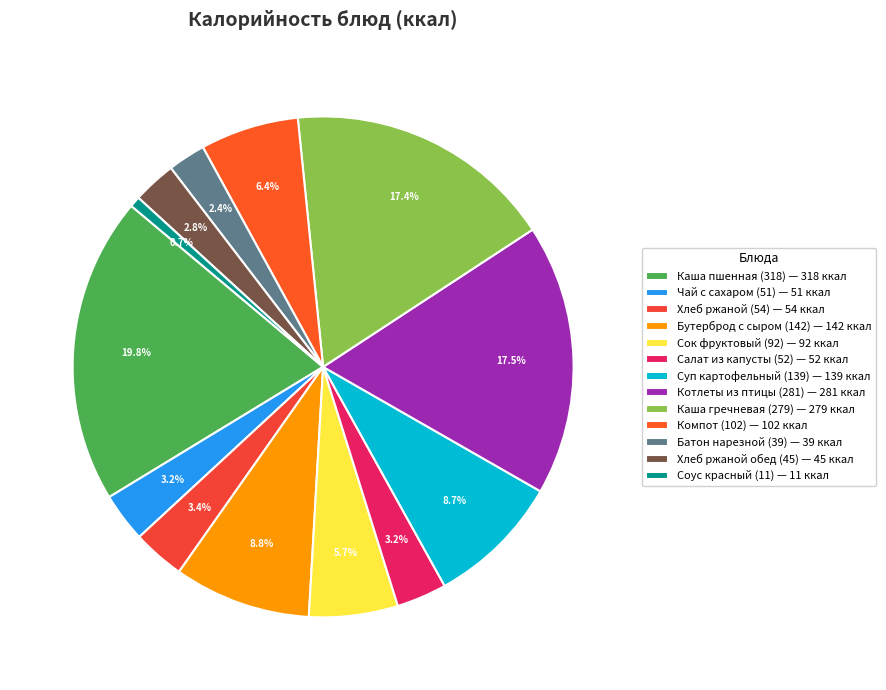

What is the largest slice in the pie chart?

Каша пшенная (318)